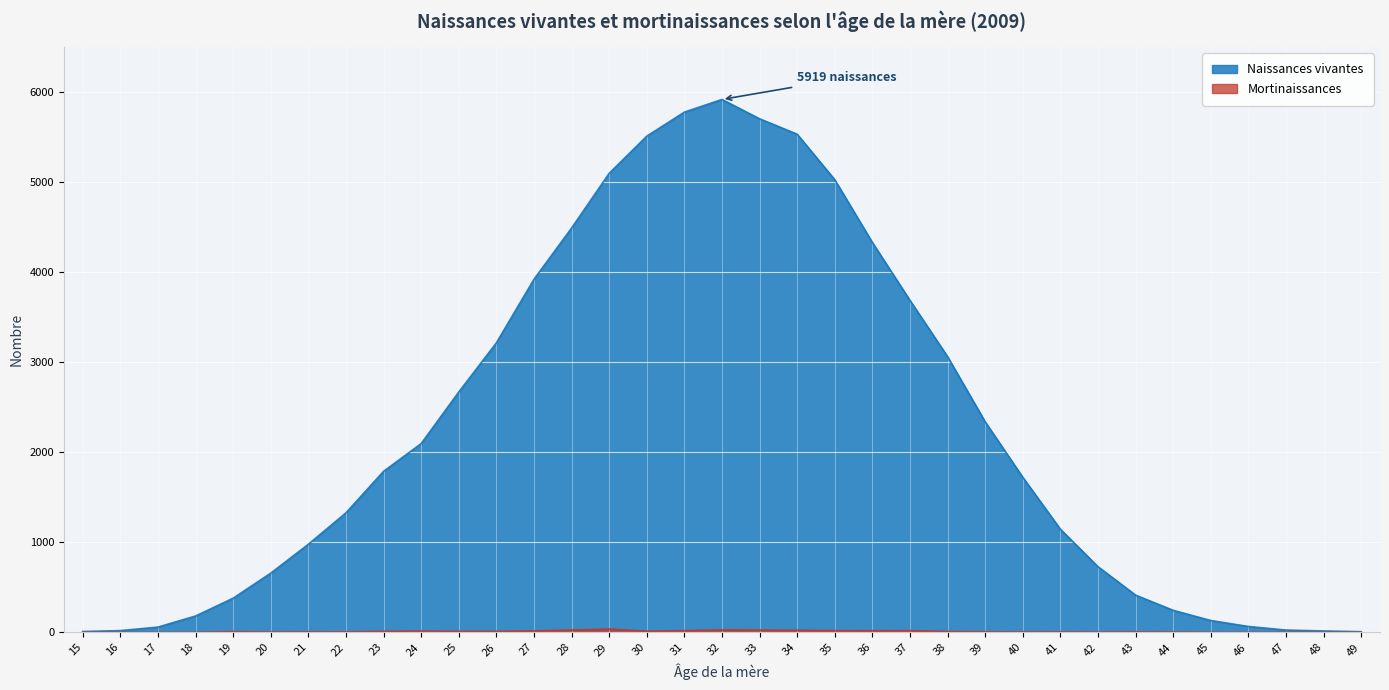

Which series changed the most between 28 and 40?

Naissances vivantes